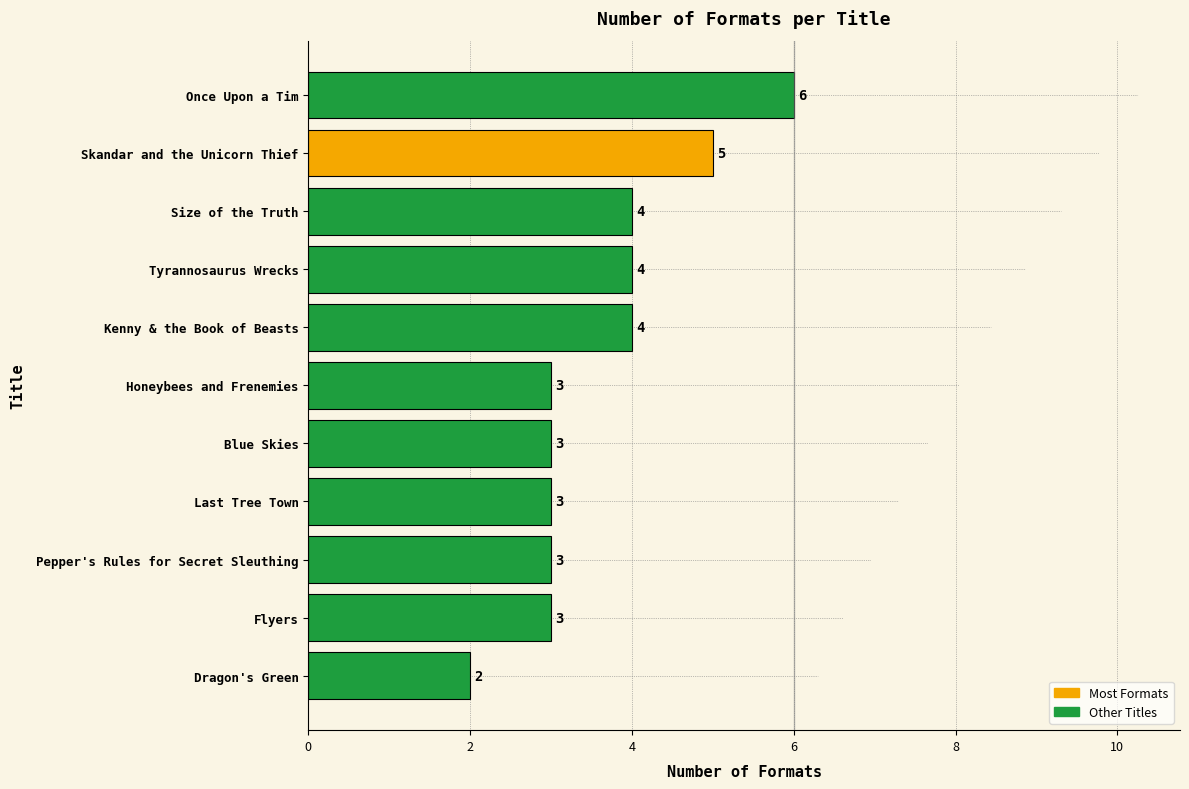

What is the change in value from Blue Skies to Once Upon a Tim?

+3